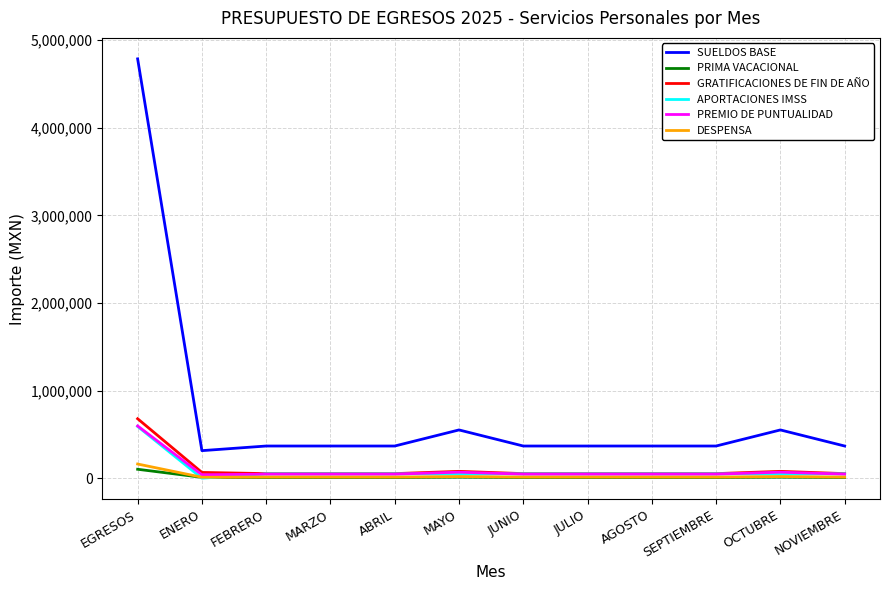

What is the difference between the maximum and minimum values in the SUELDOS BASE series?

4471715.5